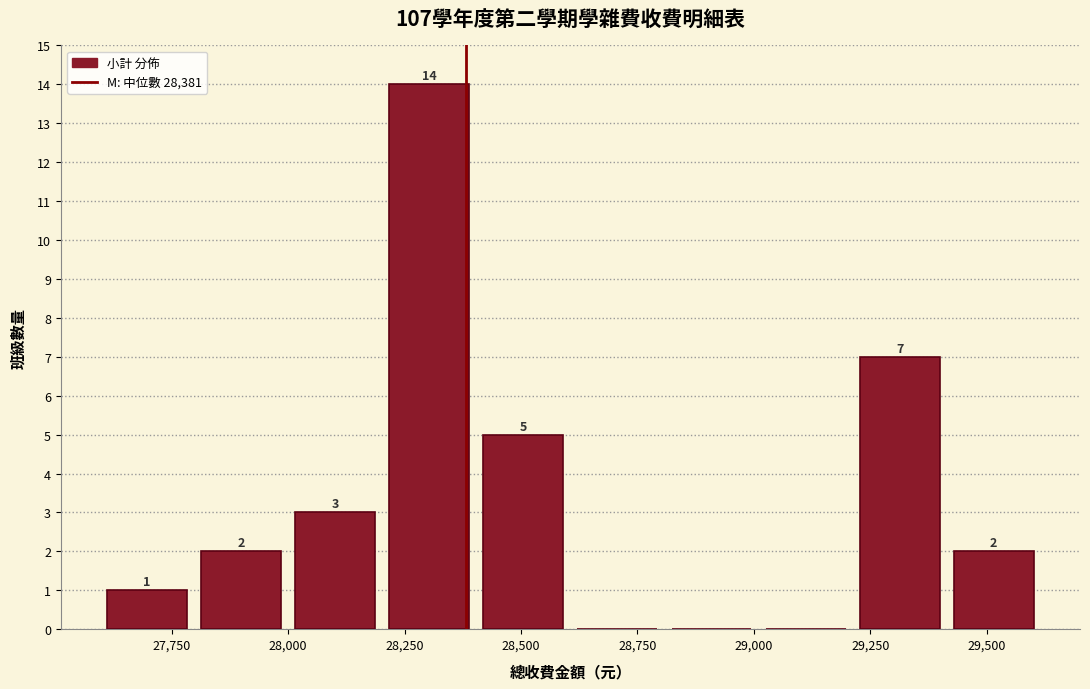

Over which range of the x-axis is the bar tallest?

28200 to 28400